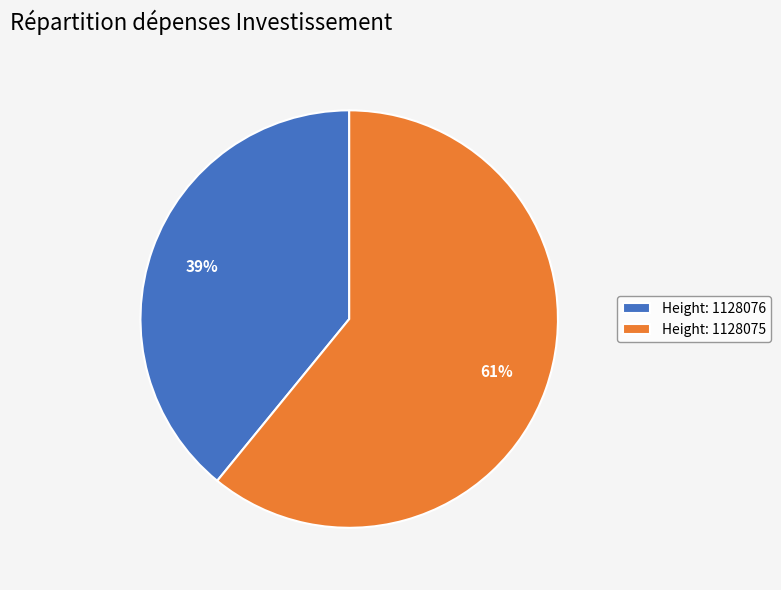

Which has a higher value, Height: 1128075 or Height: 1128076?

Height: 1128075